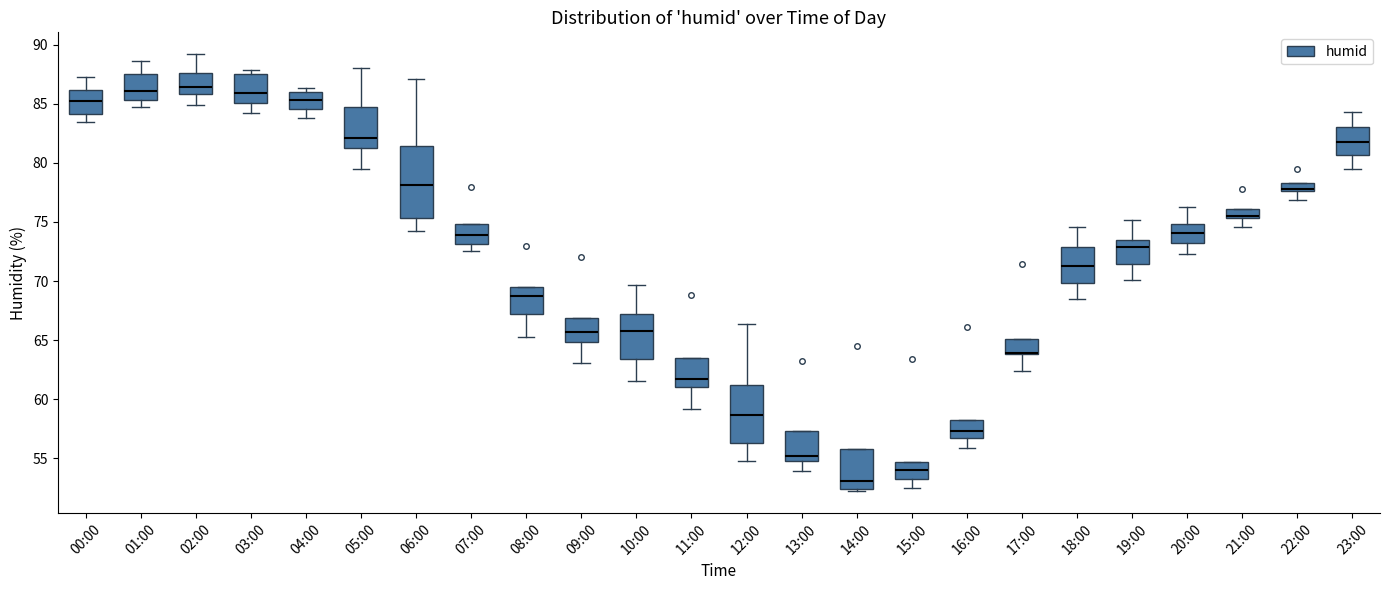

Where does the upper whisker of the box for 12:00 end on the y-axis? The values are not printed on the chart, so give them approximately, as read against the axis.

66.5